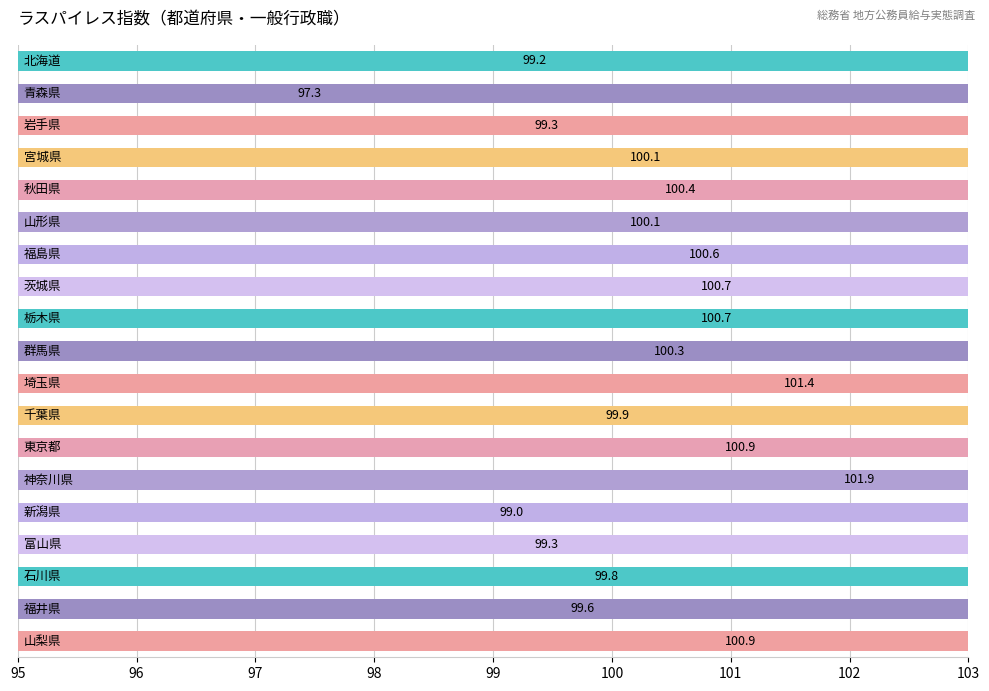

True or false: the data shows 49.3 at 17.

False